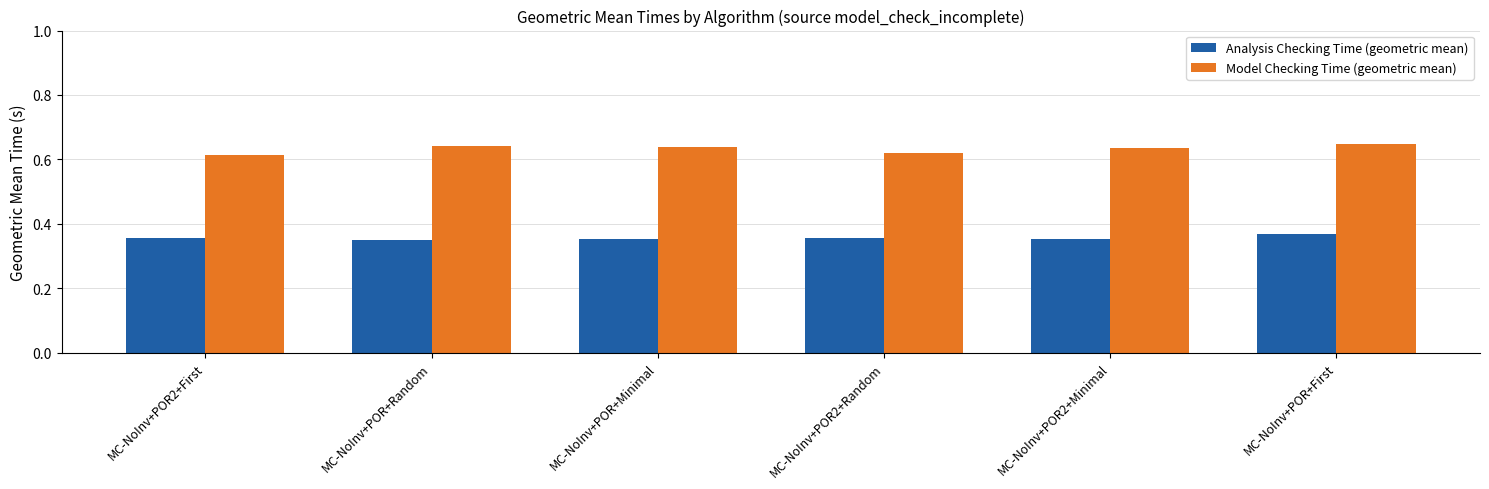

Count the number of categories in the chart.

6